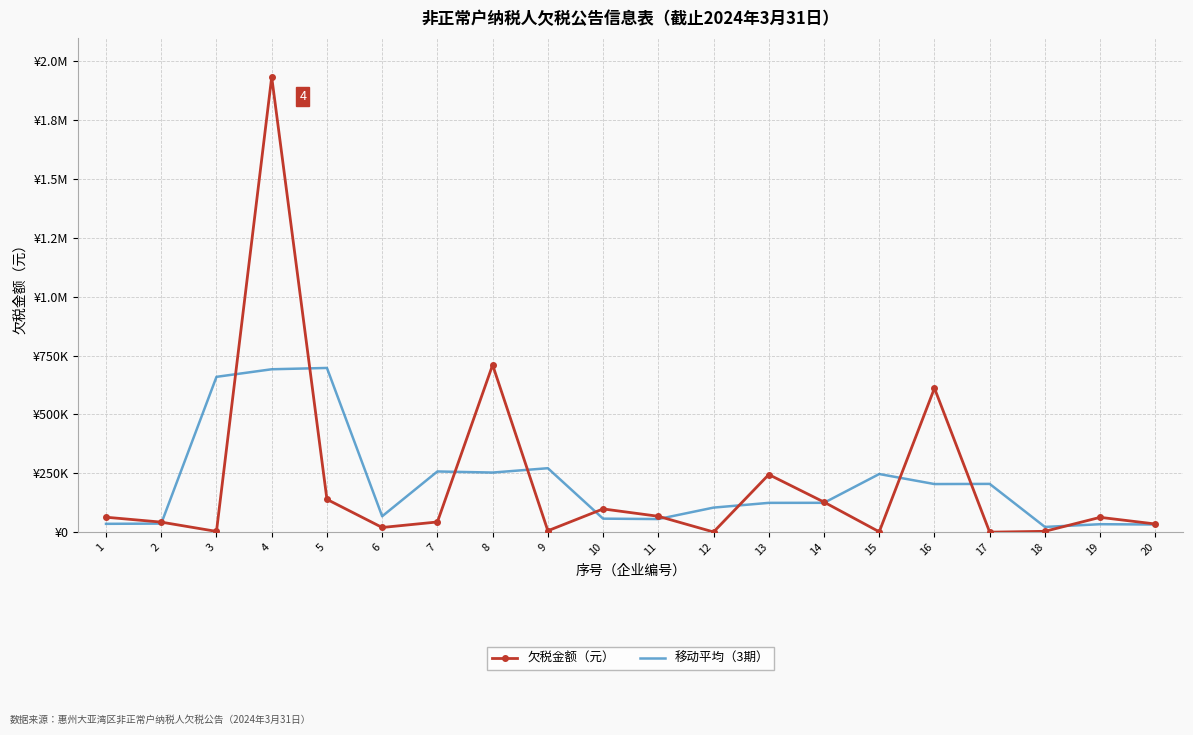

What is the average value of the 欠税金额（元） series?

210841.8